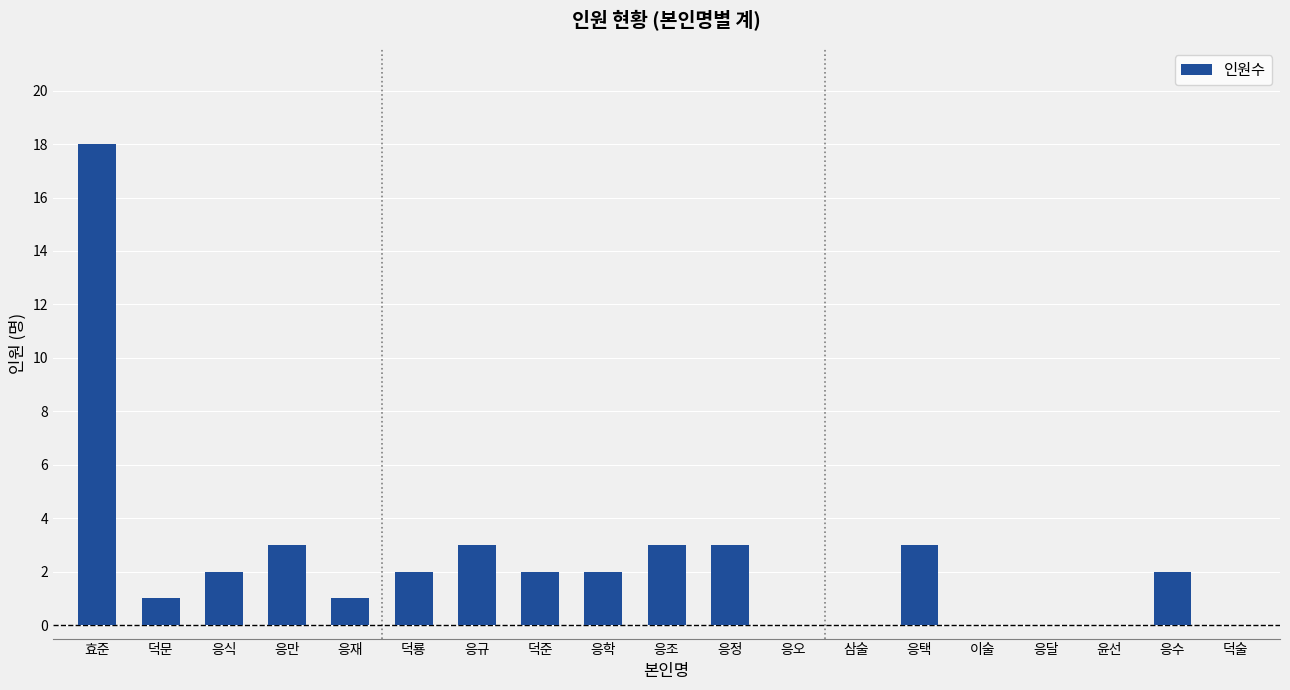

What value does the data have at 응조?

3